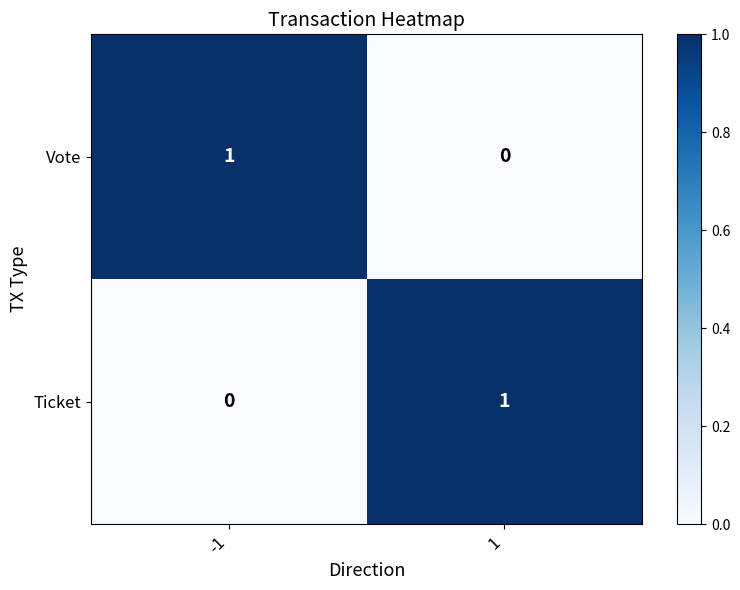

Rank the categories by Vote value from lowest to highest.

1, -1